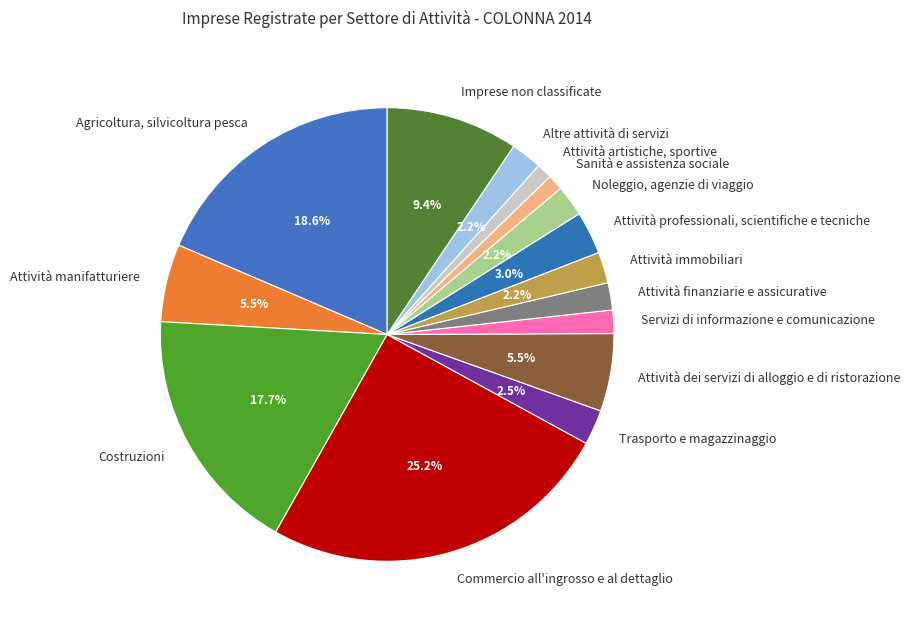

The Noleggio, agenzie di viaggio slice represents 16% of the pie. True or false?

False